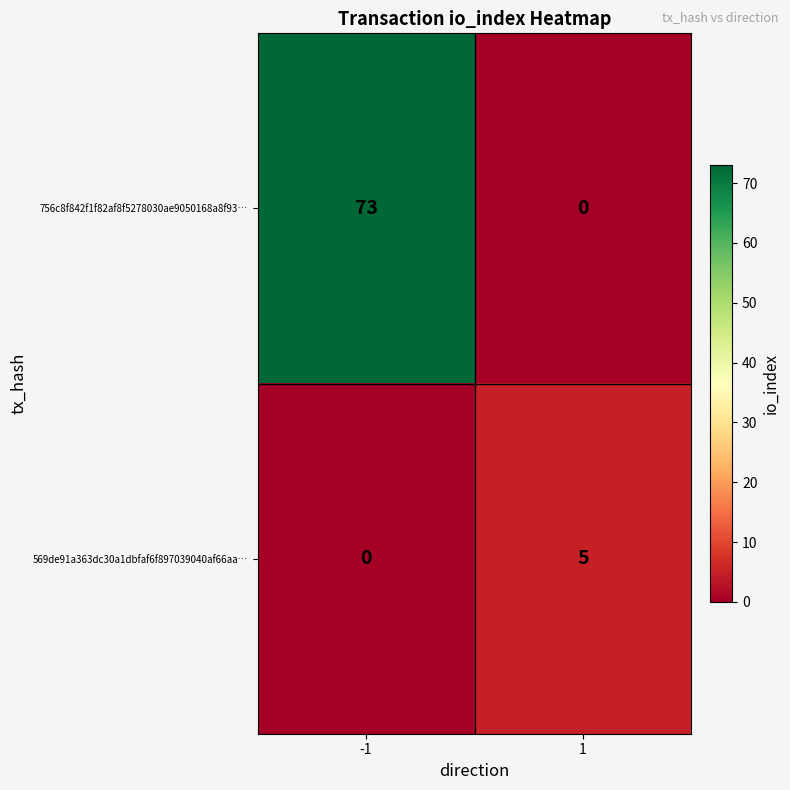

Read the 756c8f842f1f82af8f5278030ae9050168a8f93… value at -1, to the nearest 10.

70